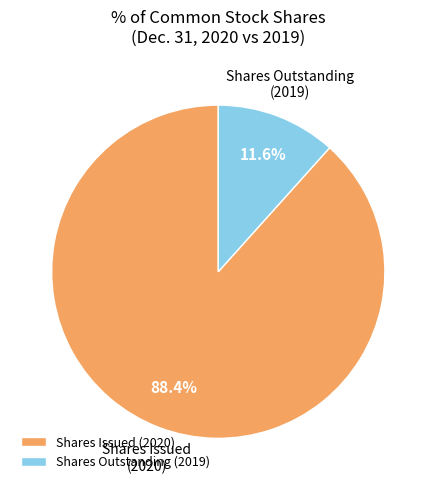

How many slices are in this pie chart?

2